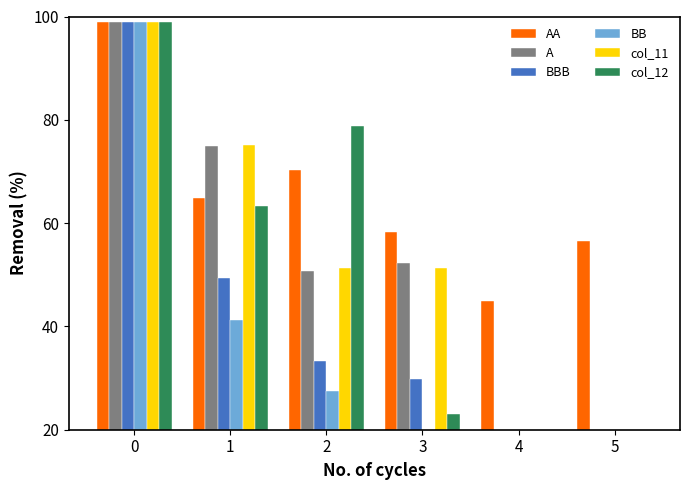

At how many categories does at least one series exceed 24?

6